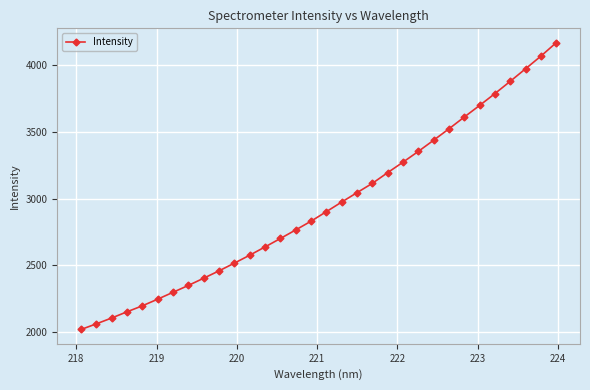

What is the difference between the second highest and minimum values?

2049.2